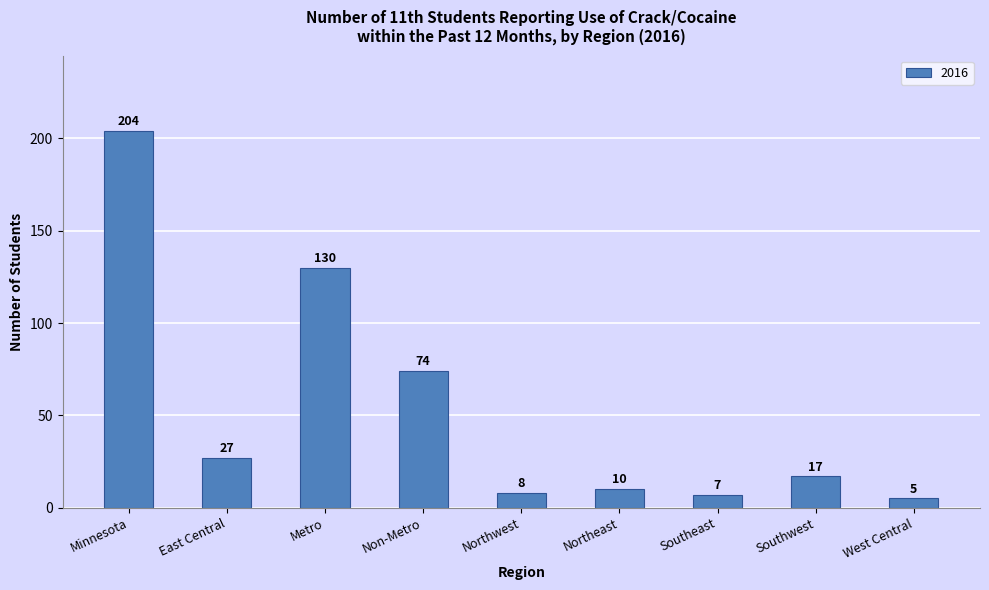

Between Northeast and Southwest, which is larger?

Southwest